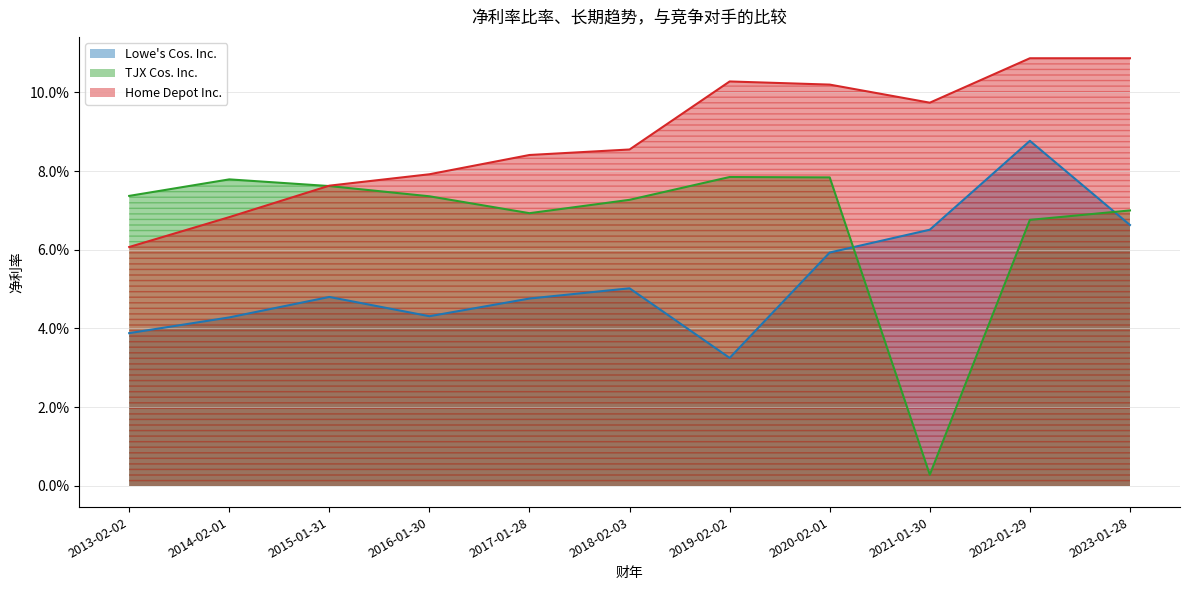

Is it true that Home Depot Inc. equals 0.1 at 2017-01-28?

False